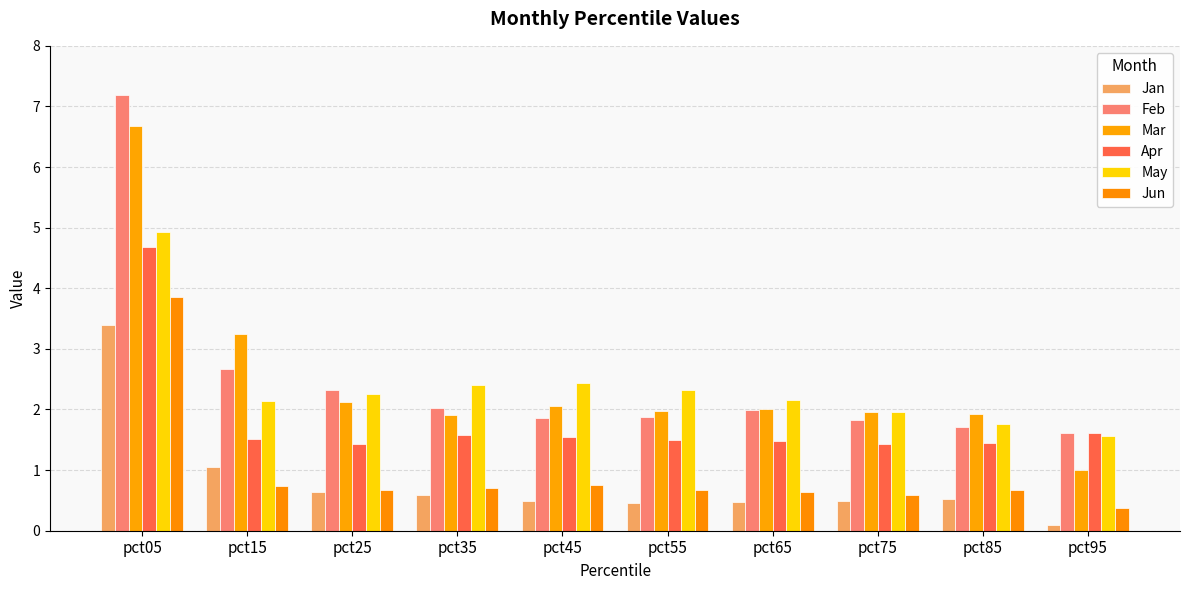

The value of May at pct75 is 0.5. True or false?

False